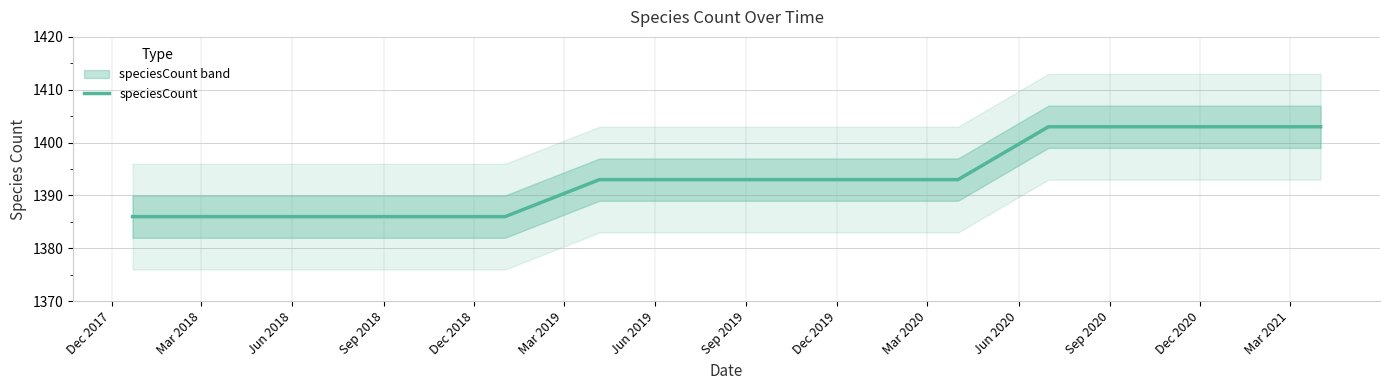

What is the minimum value shown in the chart?

1386